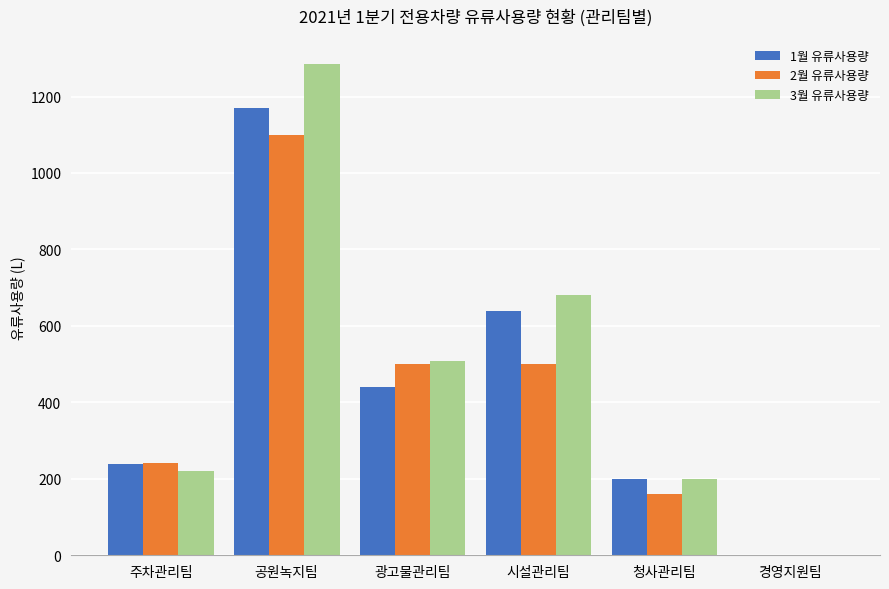

What value does the 2월 유류사용량 series have at 공원녹지팀?

1100.0